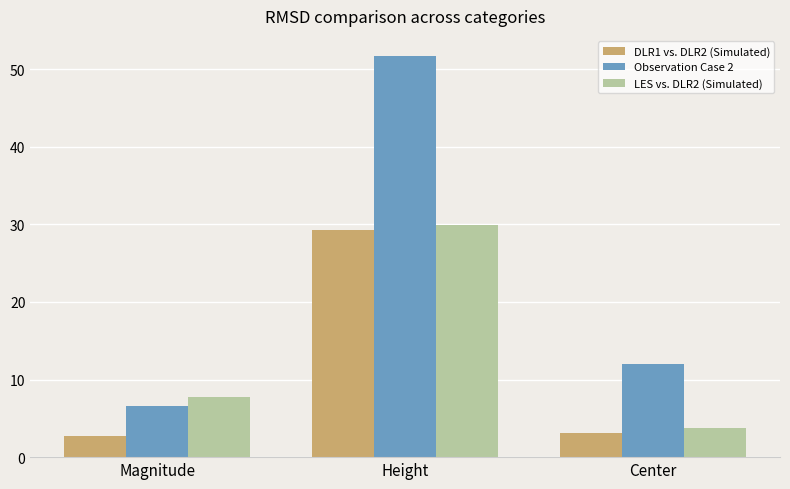

Which series has the widest spread of values?

Observation Case 2